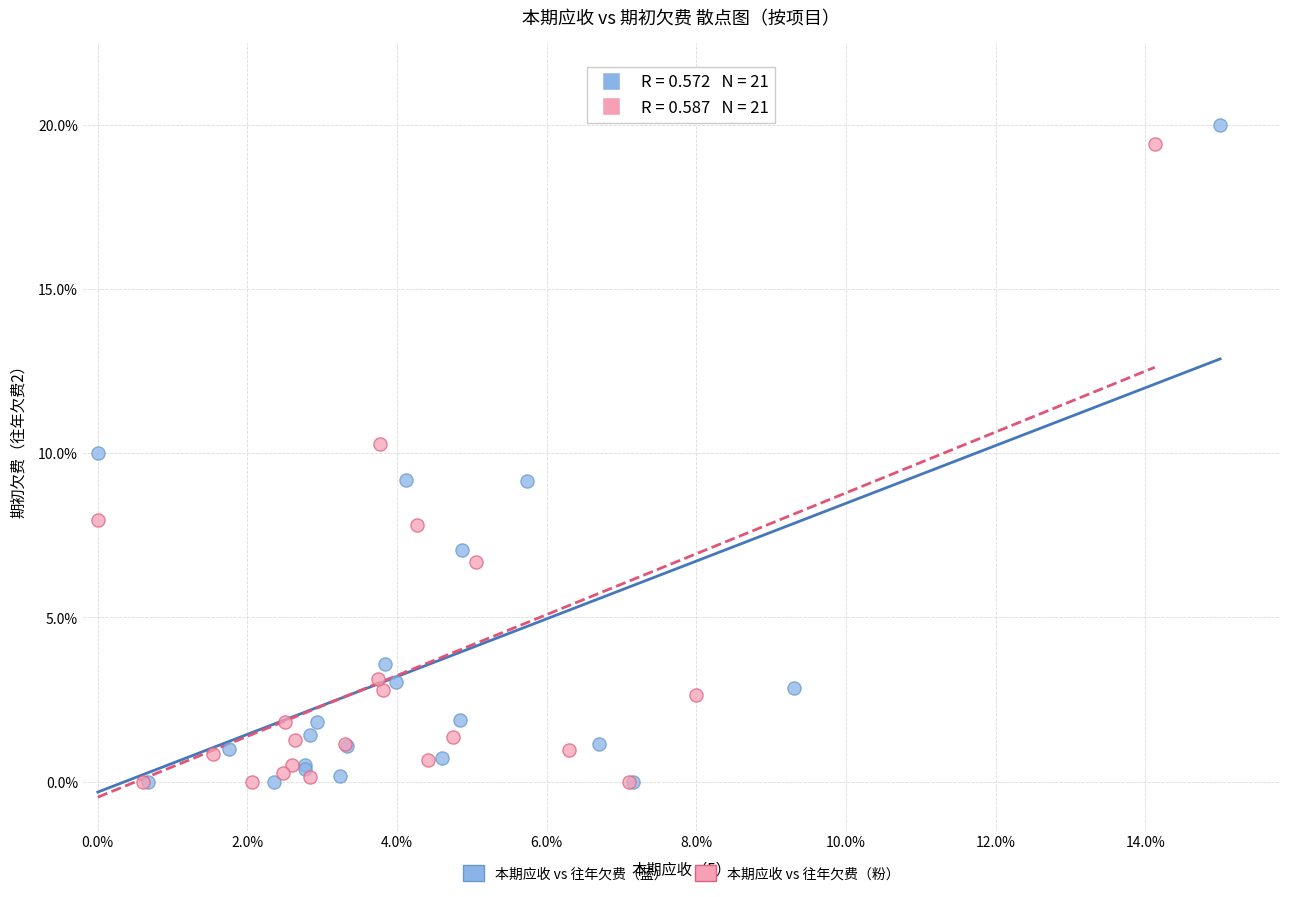

Which series has the widest spread of Y values?

本期应收 vs 往年欠费（蓝）